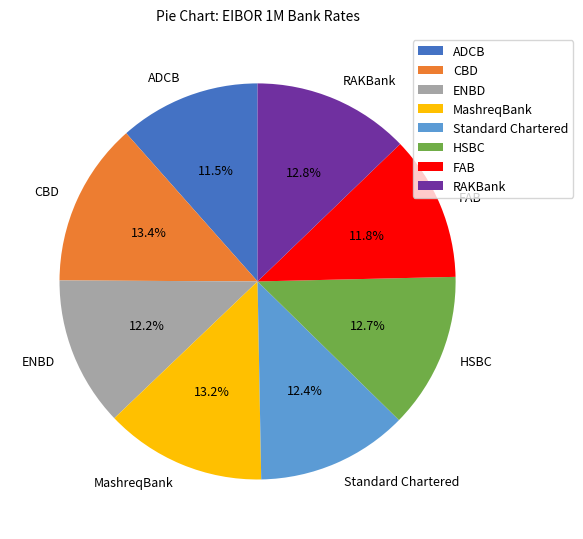

Combined, what portion of the pie is ADCB and Standard Chartered?

23.9%